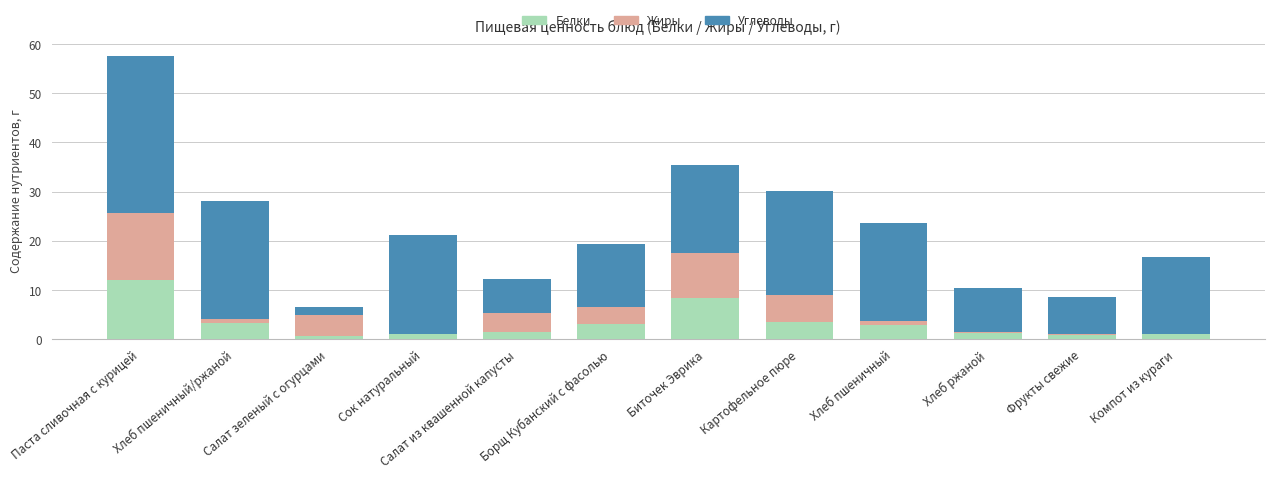

Are the bars horizontal?

No